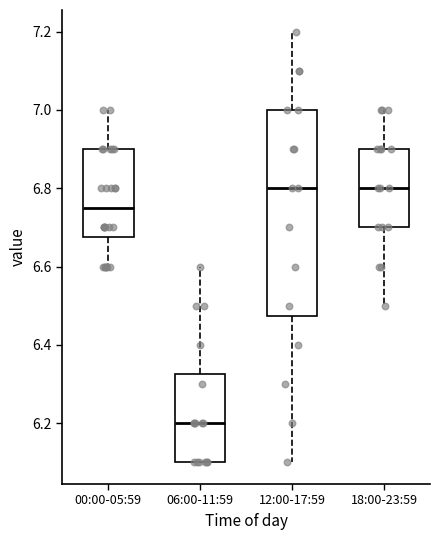

Reading left to right, read every box against the y-axis: the position of its median line, the range the box covers, and the ends of its whiskers. The values are not printed on the chart, so give them approximately, as read against the axis.

00:00-05:59: median 6.76, box 6.68 to 6.90, whiskers 6.60 to 7.00
06:00-11:59: median 6.20, box 6.10 to 6.32, whiskers 6.10 to 6.60
12:00-17:59: median 6.80, box 6.48 to 7.00, whiskers 6.10 to 7.20
18:00-23:59: median 6.80, box 6.70 to 6.90, whiskers 6.50 to 7.00